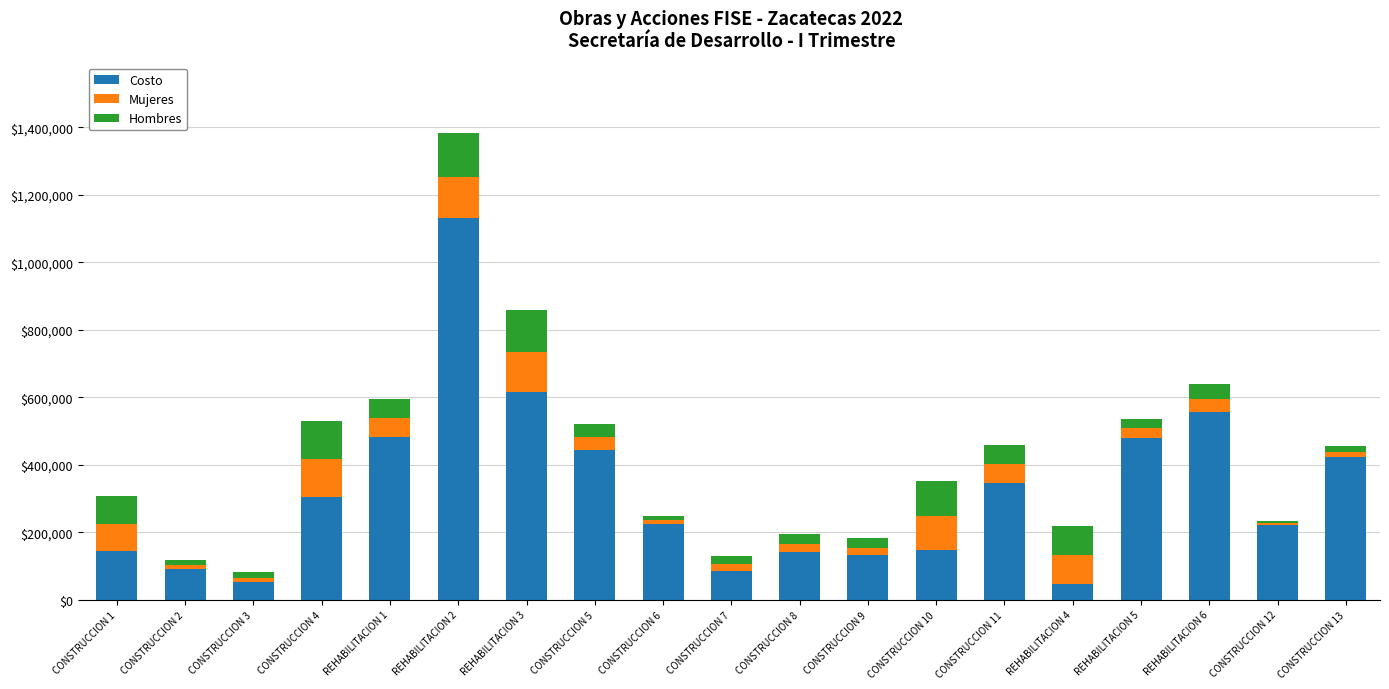

What is the difference between the maximum and minimum values in the Costo series?

1082728.1